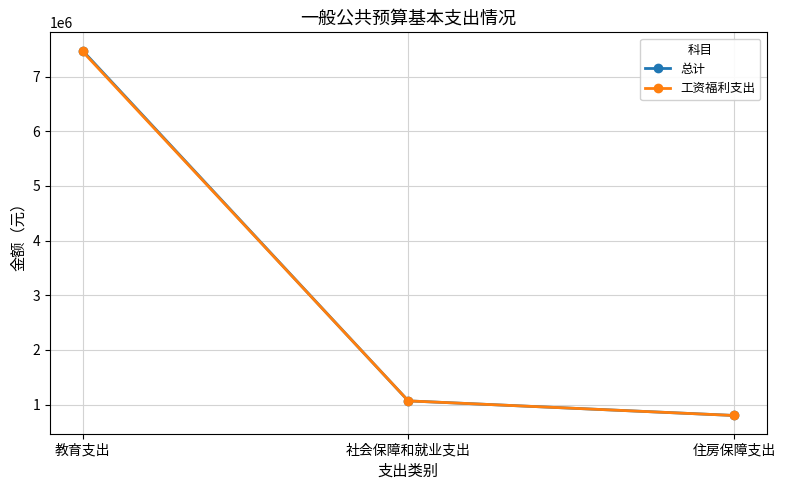

Reading left to right, what are all the values shown in this chart?

总计: 7474263.2	1067479.7	800609.8
工资福利支出: 7457703.2	1067479.7	800609.8